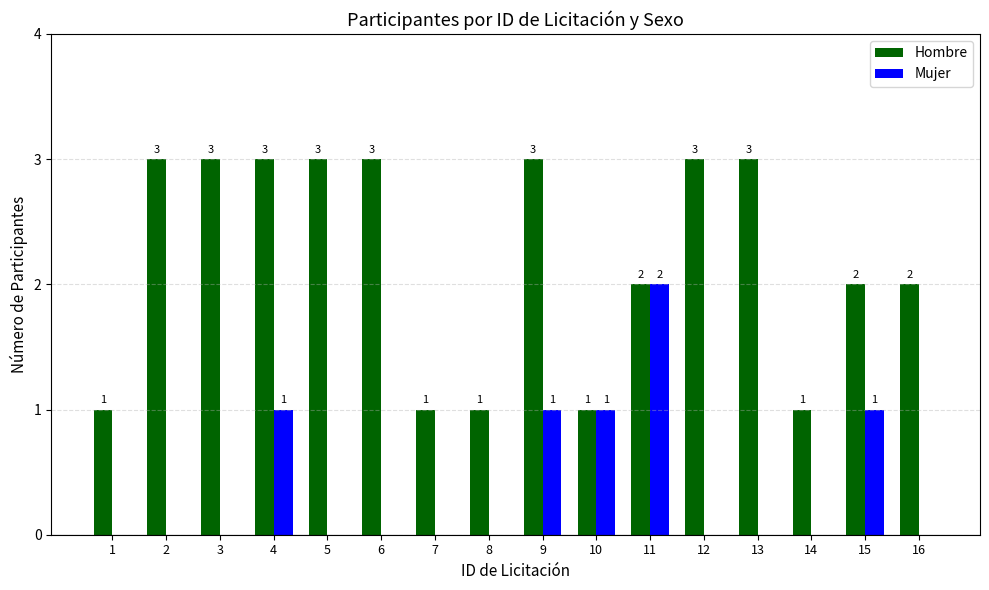

What is the sum of the Hombre values at 11 and 3?

5